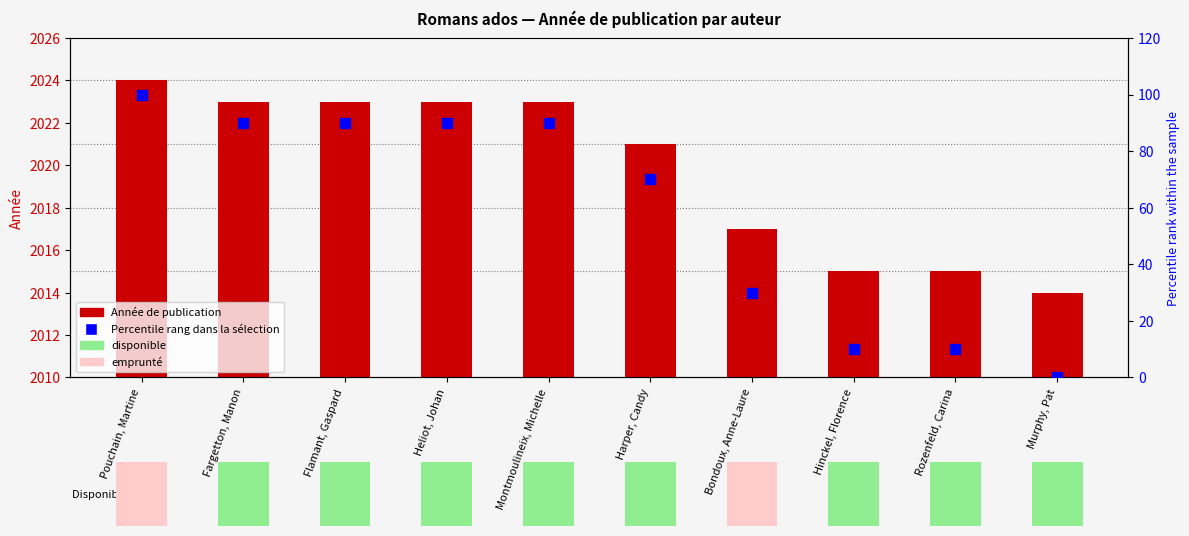

At which category is the sum across all series the highest?

Pouchain, Martine